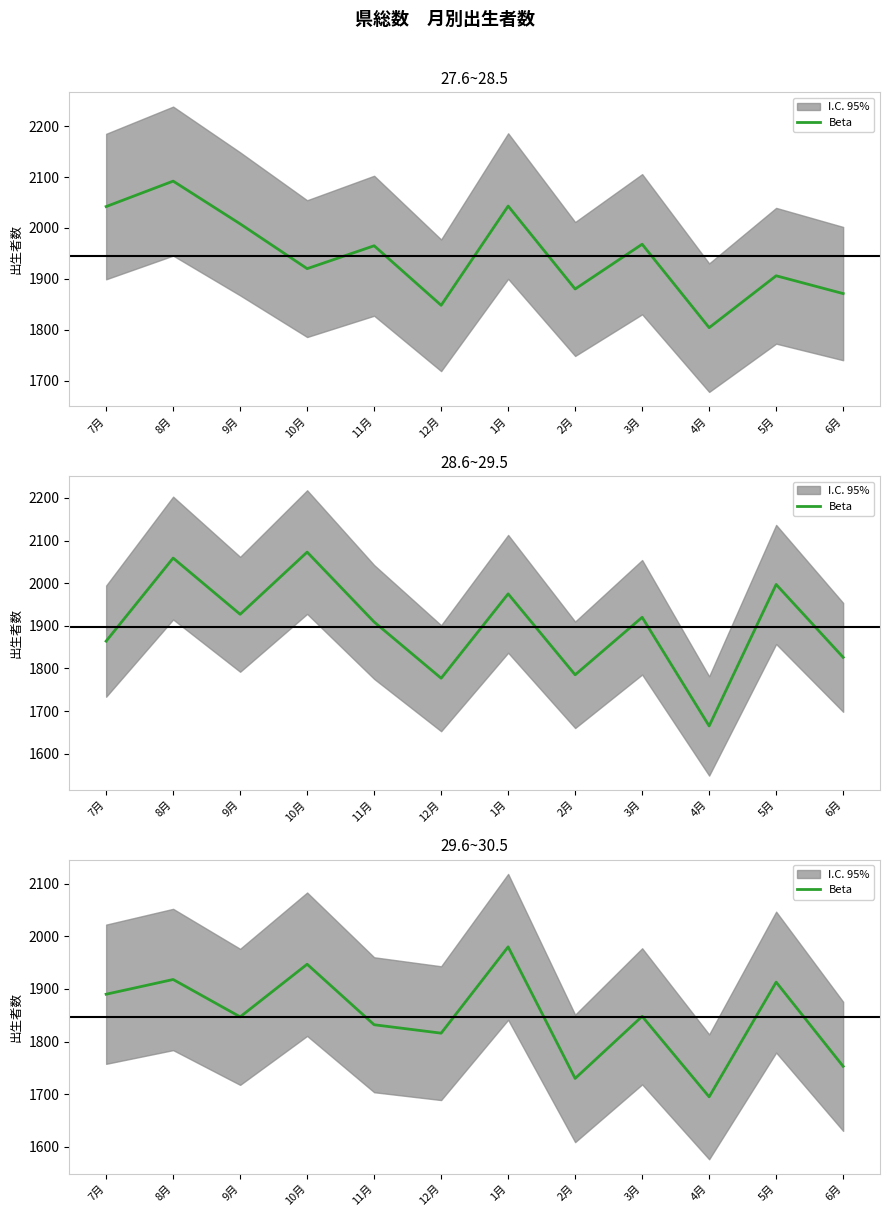

What is the change in value from 3月 to 5月?

+65